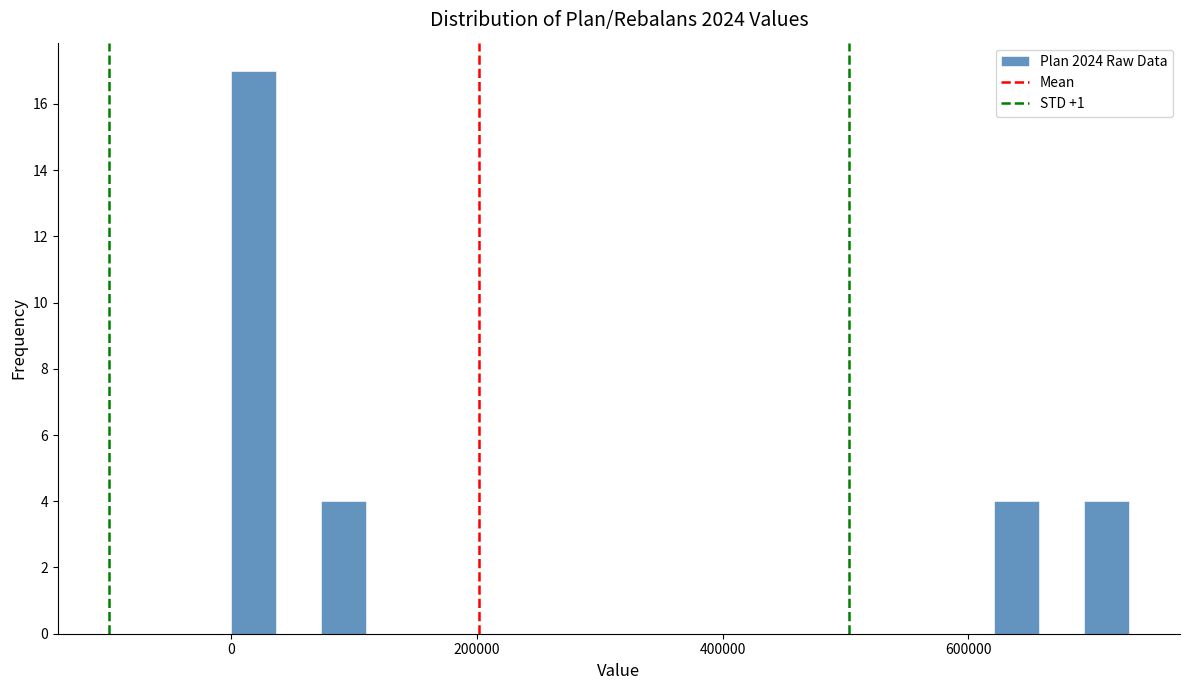

Around what value on the x-axis is the tallest bar? Give the approximate position of its centre, as read against the axis.

20000